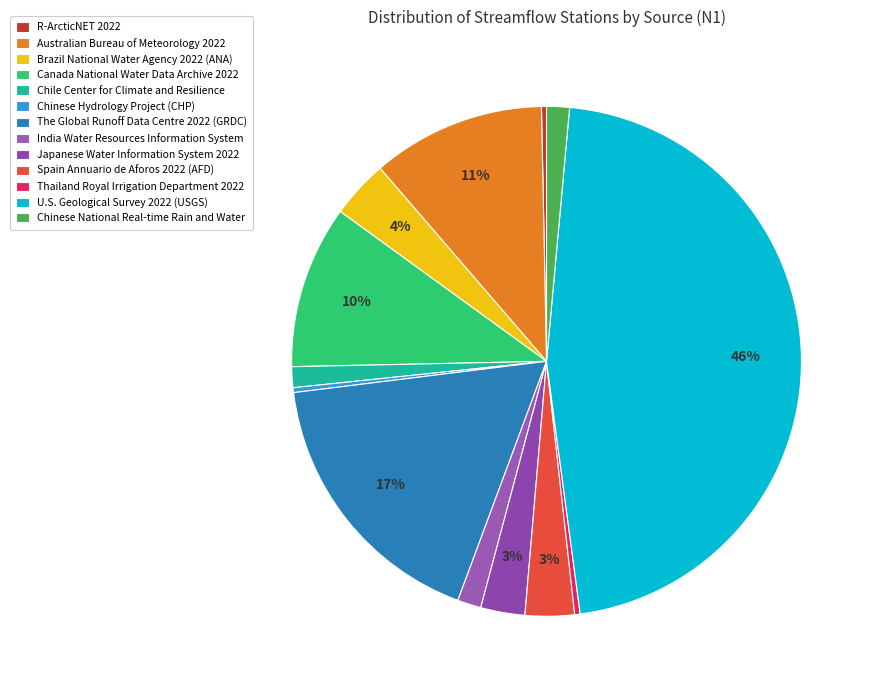

True or false: Chinese National Real-time Rain and Water accounts for 11% of the total.

False